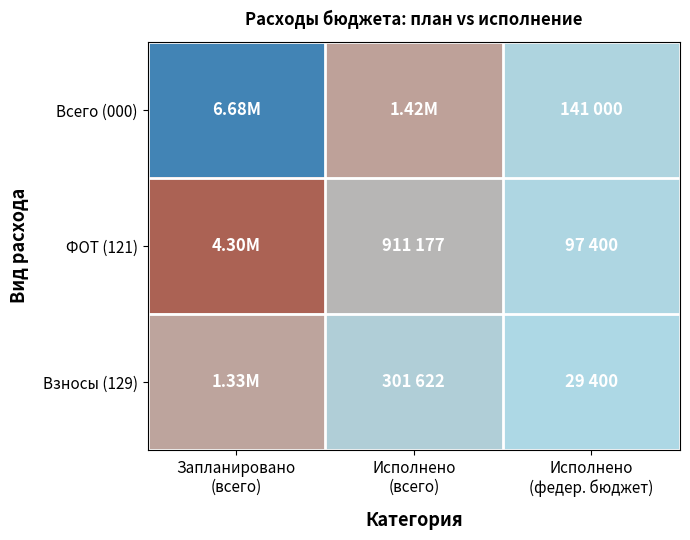

Between Исполнено
(всего) and Исполнено
(федер. бюджет), which is larger?

Исполнено
(всего)